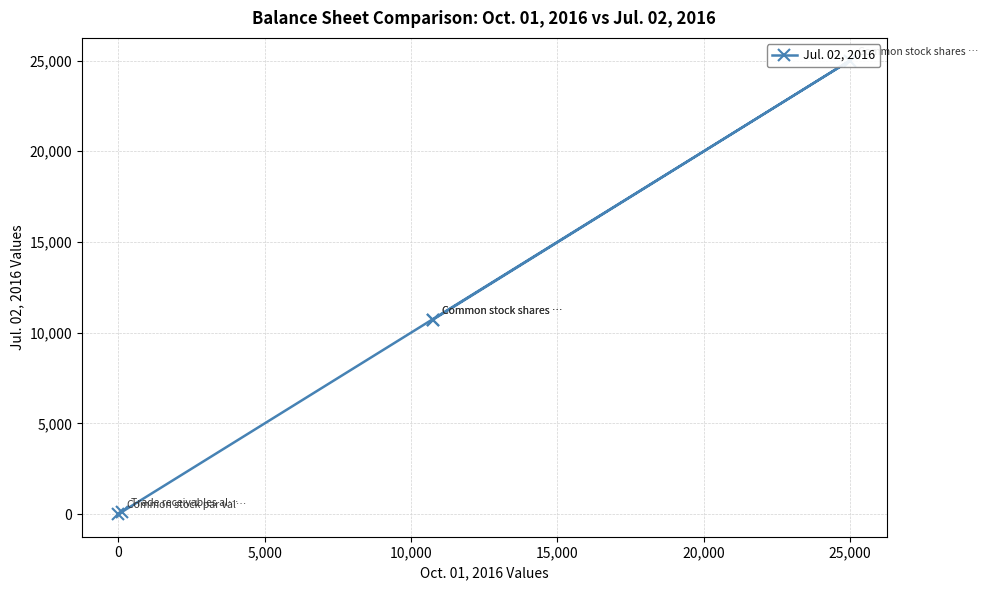

Where is the data nearest to the value 12500?

10,000